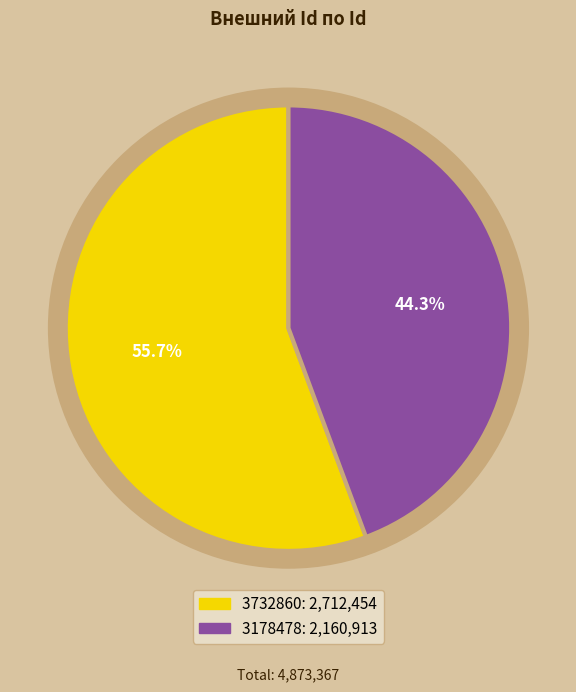

Approximately how many times larger is the value at 3732860 compared to 3178478?

1.3